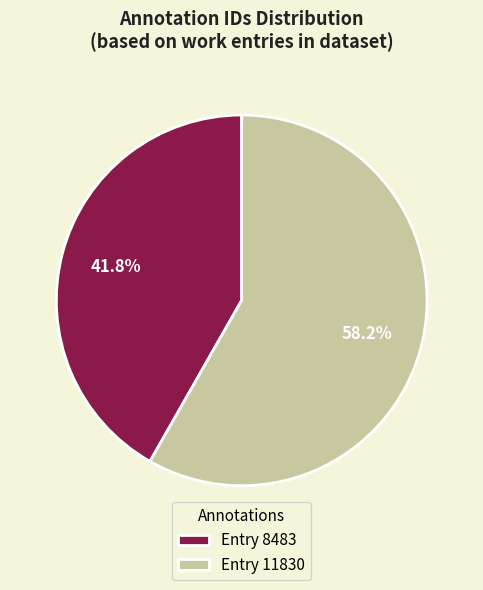

Count the number of slices in the pie.

2